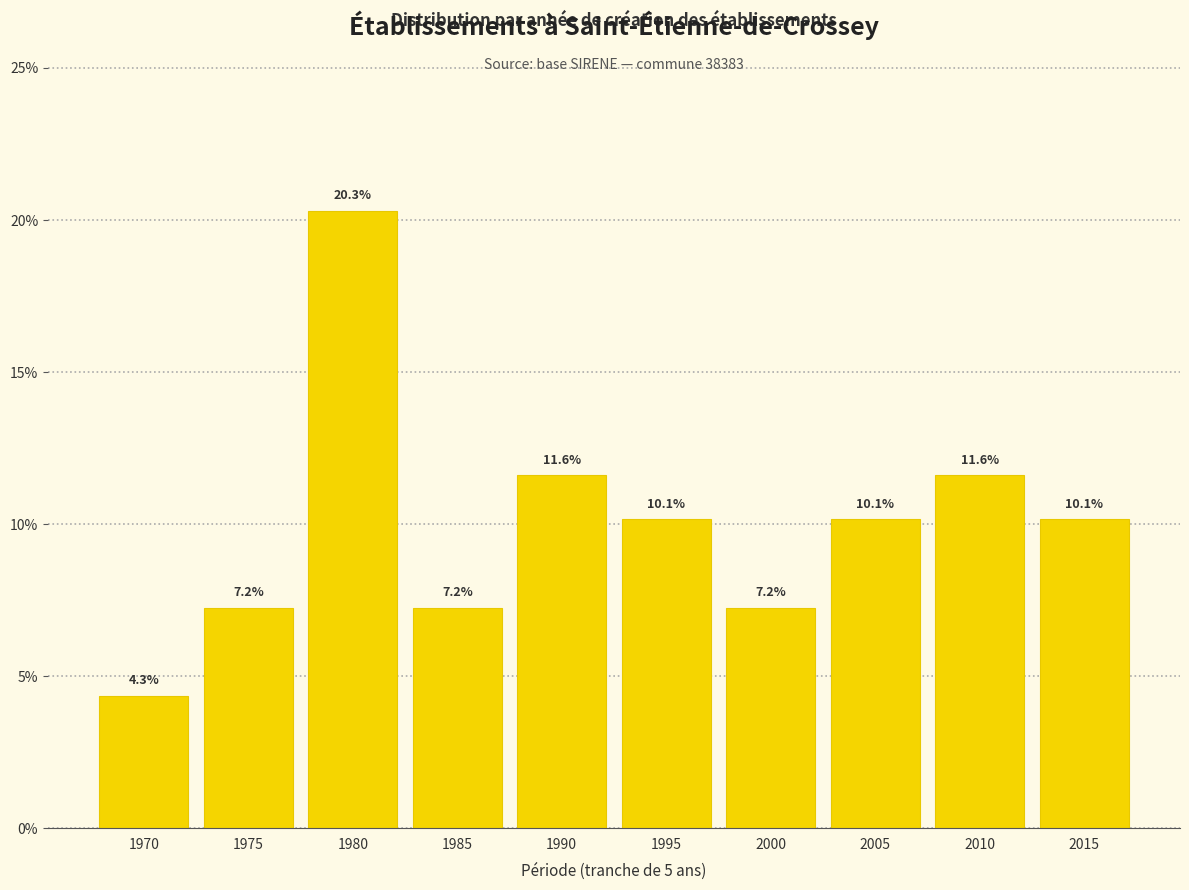

Reading left to right, what are all the values shown in this chart?

4.3	7.2	20.3	7.2	11.6	10.1	7.2	10.1	11.6	10.1